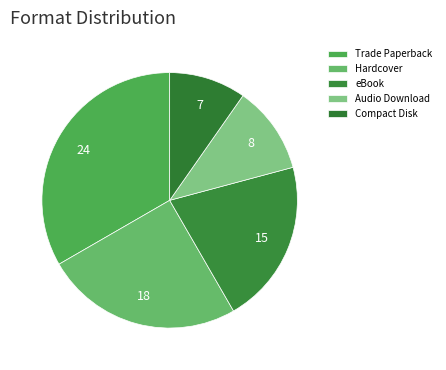

How many slices are in this pie chart?

5